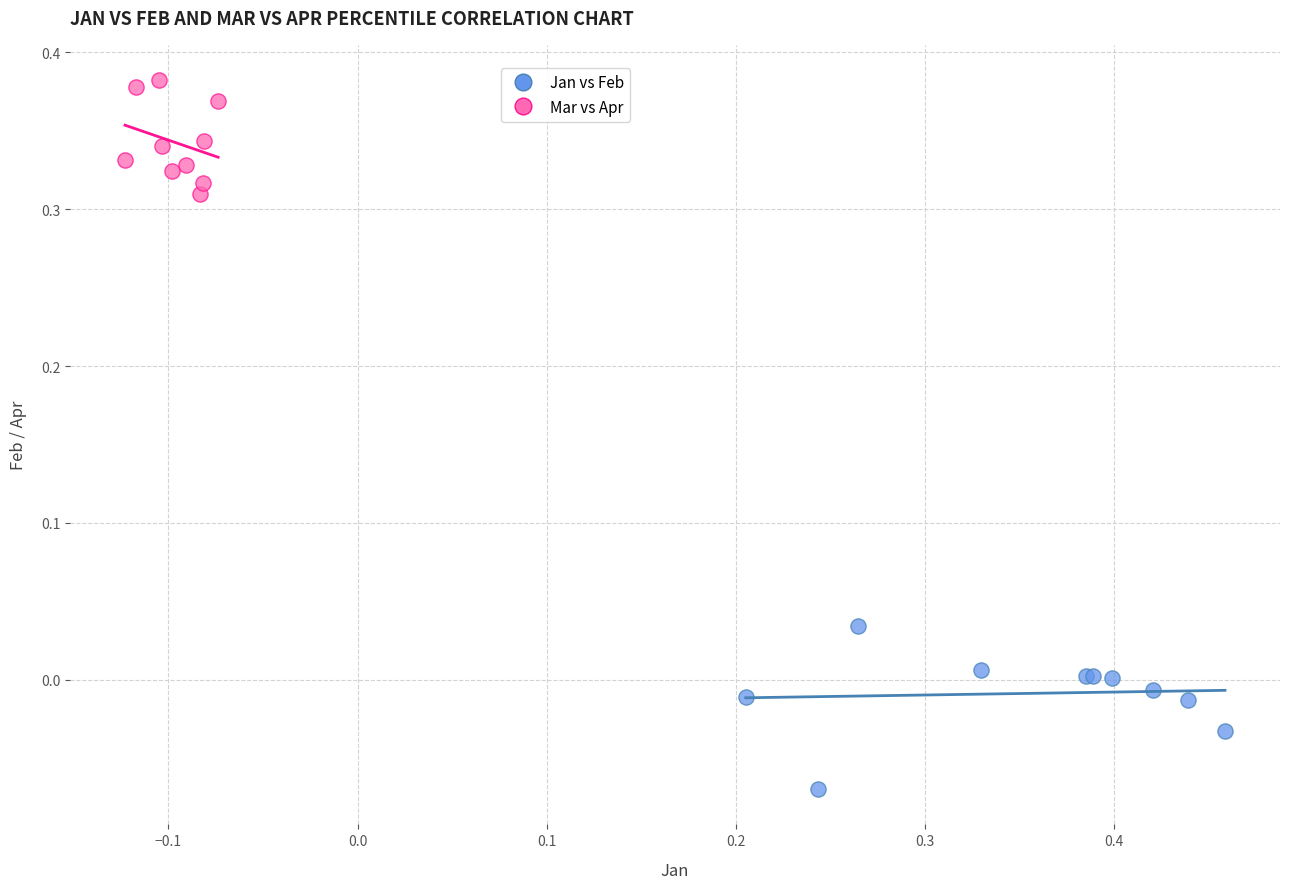

Which series has the largest Y range (max minus min)?

Jan vs Feb